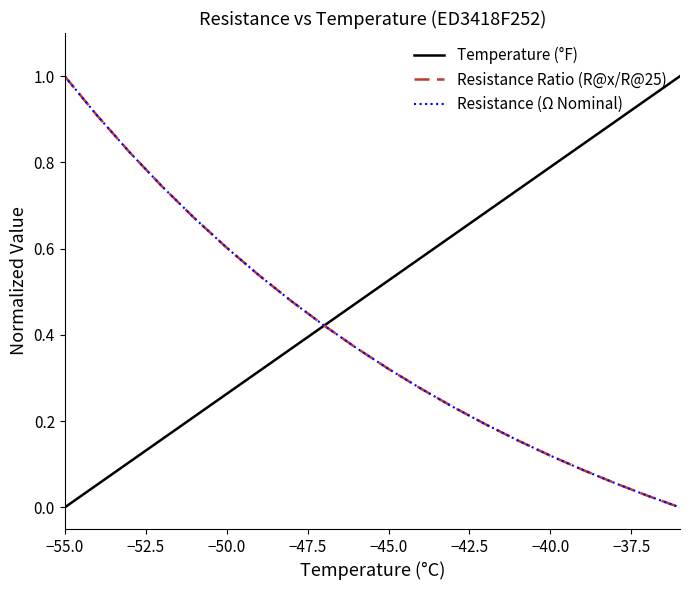

At which category is the sum across all series the highest?

−55.0